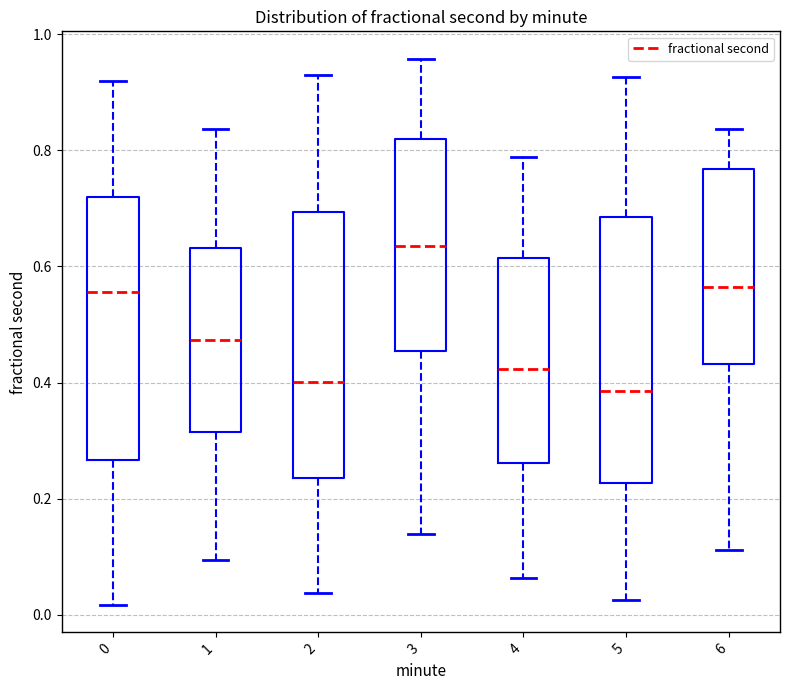

Which box has the highest median line?

3